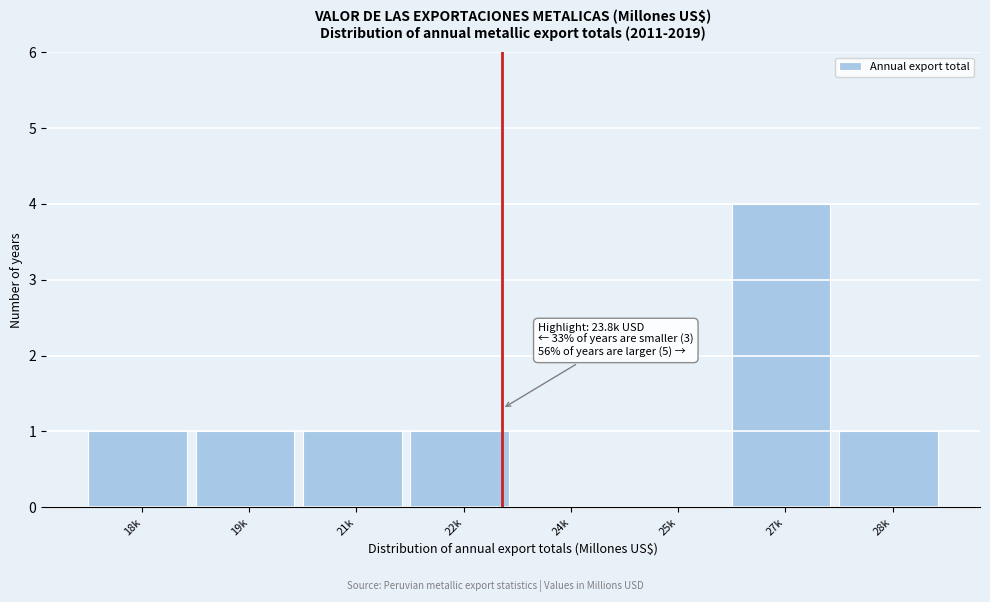

Reading left to right, transcribe all the data shown in this chart.

18k=1	19k=1	21k=1	22k=1	24k=0	25k=0	27k=4	28k=1